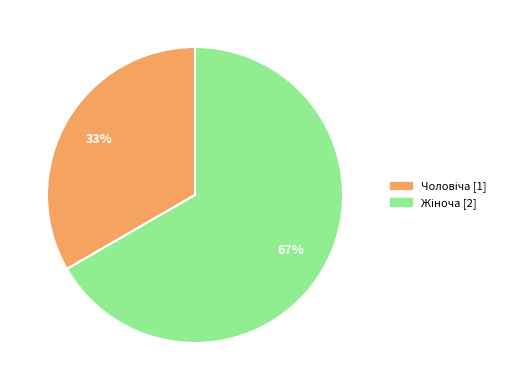

Count the number of slices in the pie.

2